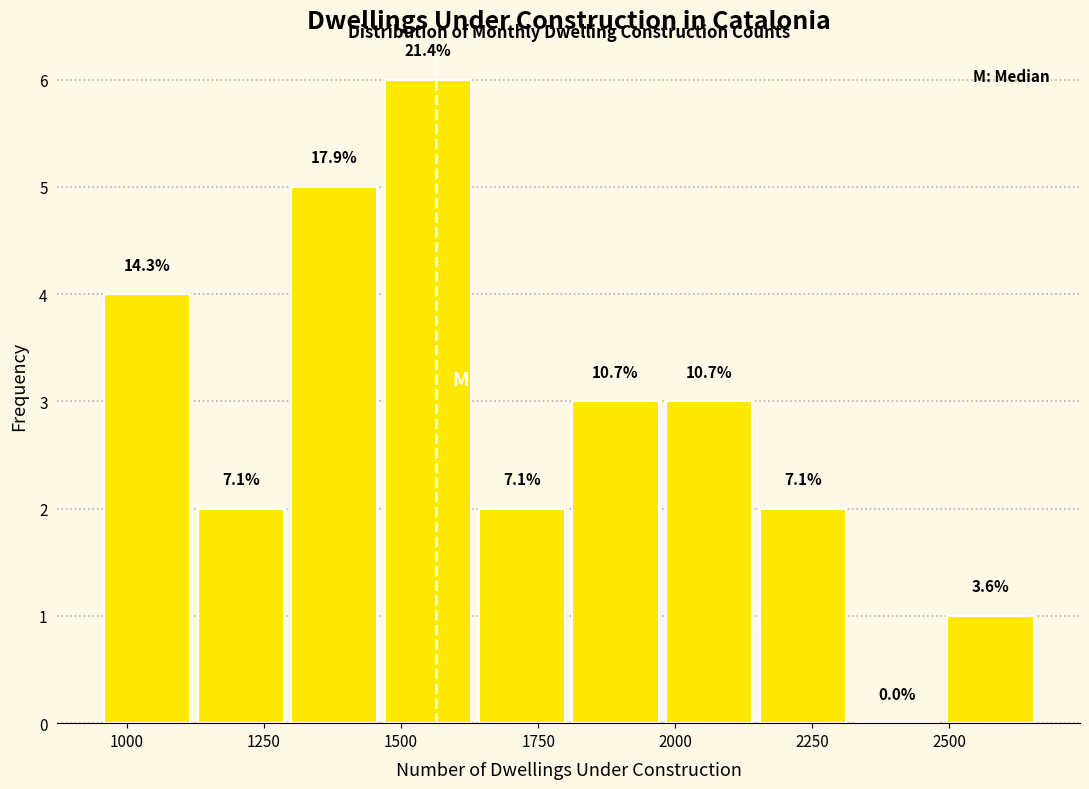

Read against the x-axis, roughly where is the centre of the tallest bar?

1550